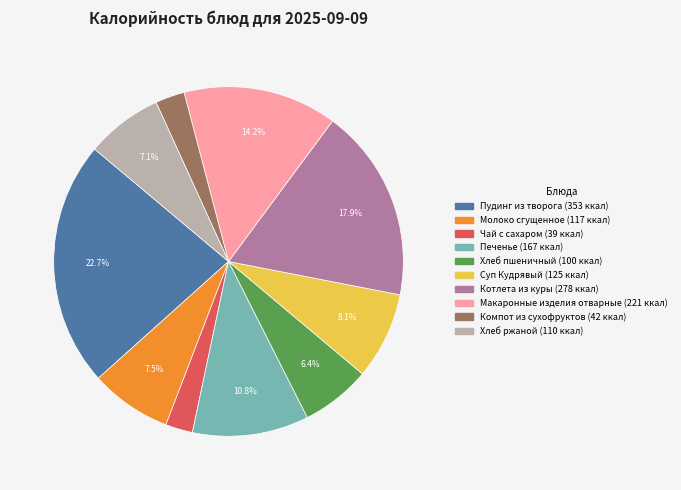

Which category has the biggest portion of the pie?

Пудинг из творога